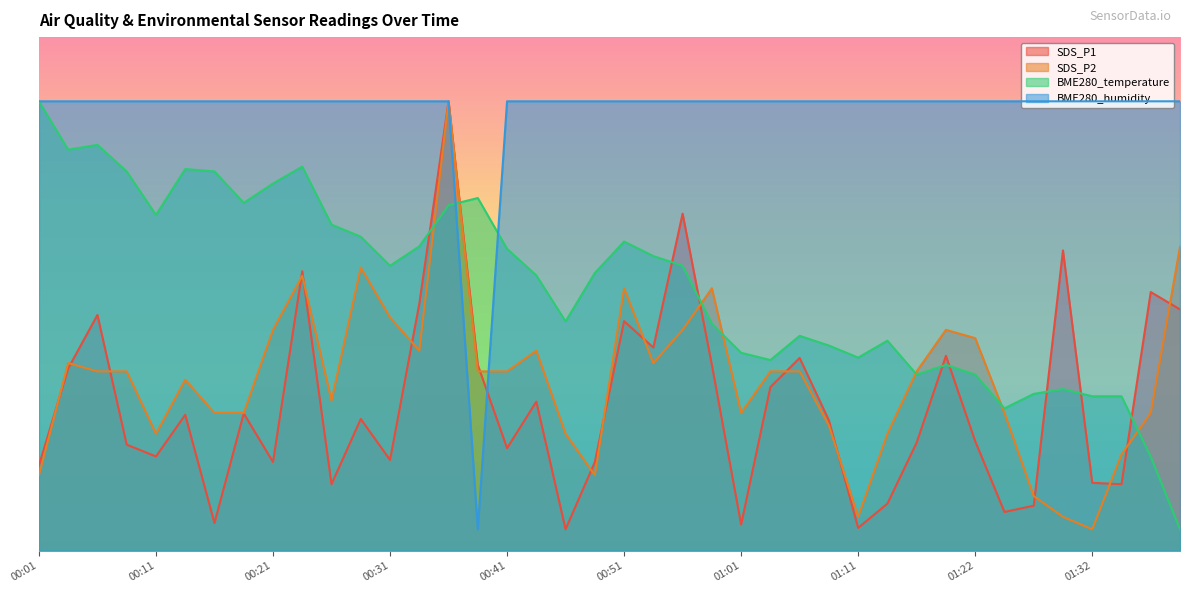

Reading right to left, extract all data points from this chart.

SDS_P1: 5.6	6.0	1.6	1.6	7.0	1.1	0.9	2.6	4.6	2.5	1.1	0.5	3.0	4.5	3.8	0.6	4.3	7.9	4.7	5.4	2.1	0.5	3.5	2.4	4.3	10.5	5.8	2.1	3.1	1.6	6.5	2.1	3.2	0.6	3.2	2.2	2.5	5.5	4.3	2.0
SDS_P2: 7.1	3.2	2.2	0.5	0.8	1.3	3.2	5.0	5.2	4.2	2.7	0.8	2.9	4.2	4.2	3.2	6.1	5.2	4.4	6.1	1.8	2.7	4.7	4.2	4.2	10.5	4.7	5.5	6.6	3.5	6.4	5.2	3.2	3.2	4.0	2.7	4.2	4.2	4.4	1.8
BME280_temperature: 0.5	2.2	3.6	3.6	3.8	3.7	3.3	4.1	4.3	4.1	4.9	4.5	4.8	5.0	4.5	4.6	5.3	6.7	6.9	7.2	6.5	5.4	6.4	7.1	8.2	8.1	7.1	6.7	7.3	7.6	9.0	8.6	8.1	8.9	8.9	7.8	8.9	9.5	9.4	10.5
BME280_humidity: 10.5	10.5	10.5	10.5	10.5	10.5	10.5	10.5	10.5	10.5	10.5	10.5	10.5	10.5	10.5	10.5	10.5	10.5	10.5	10.5	10.5	10.5	10.5	10.5	0.5	10.5	10.5	10.5	10.5	10.5	10.5	10.5	10.5	10.5	10.5	10.5	10.5	10.5	10.5	10.5